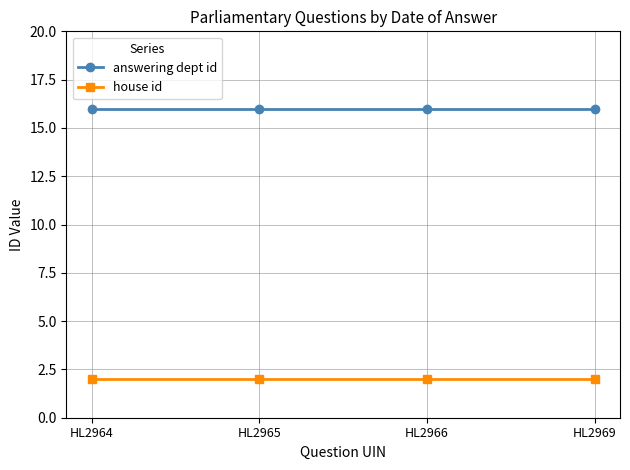

The answering dept id series shows 28 at HL2966. True or false?

False